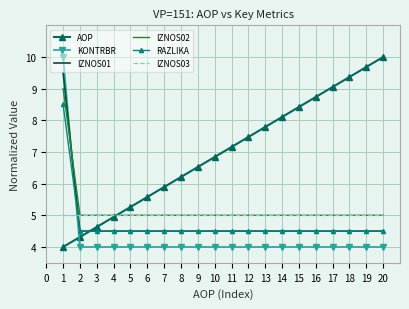

What is the minimum value shown in the chart?

4.0